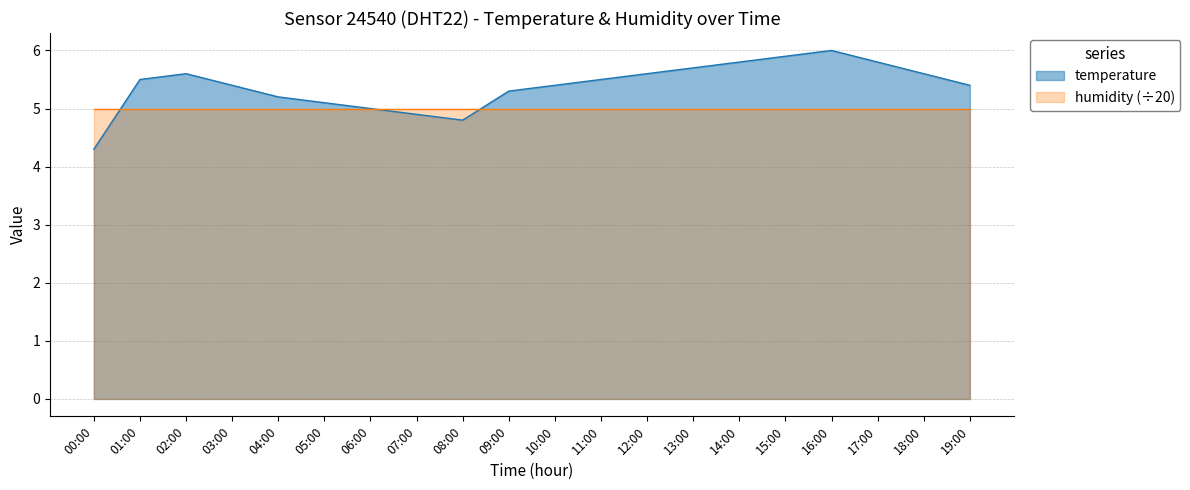

Where is the first local maximum?

02:00